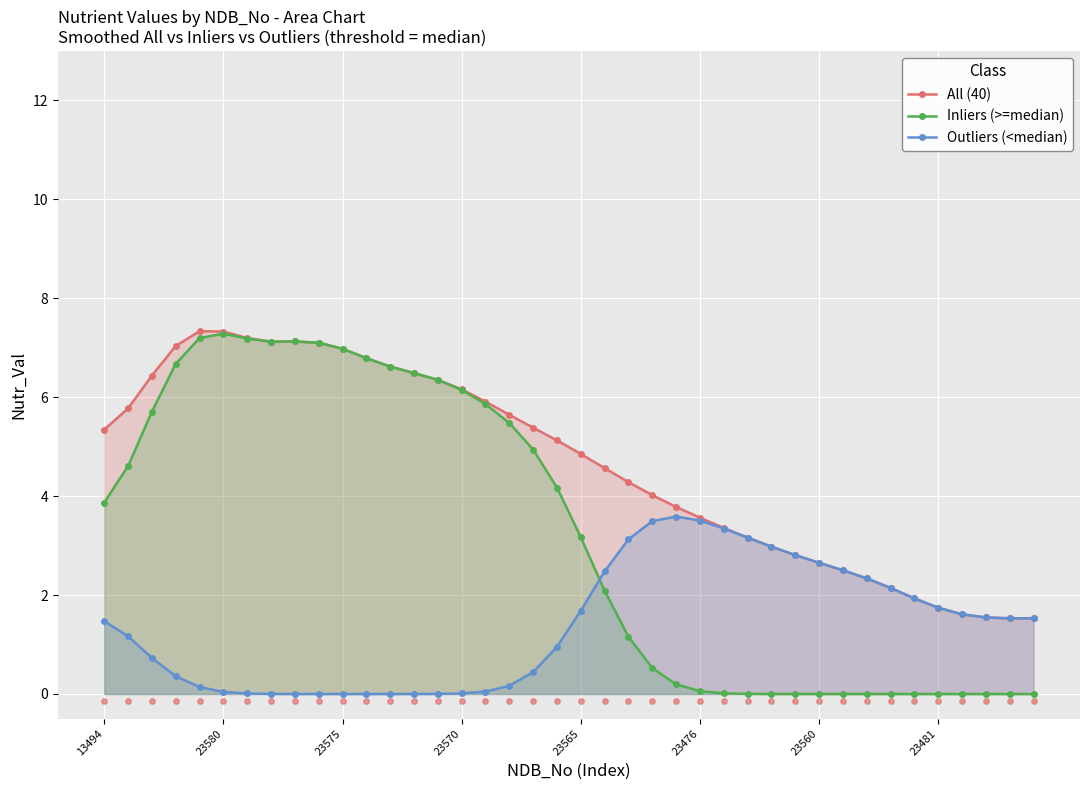

Which series has the largest total across all categories?

All (40)